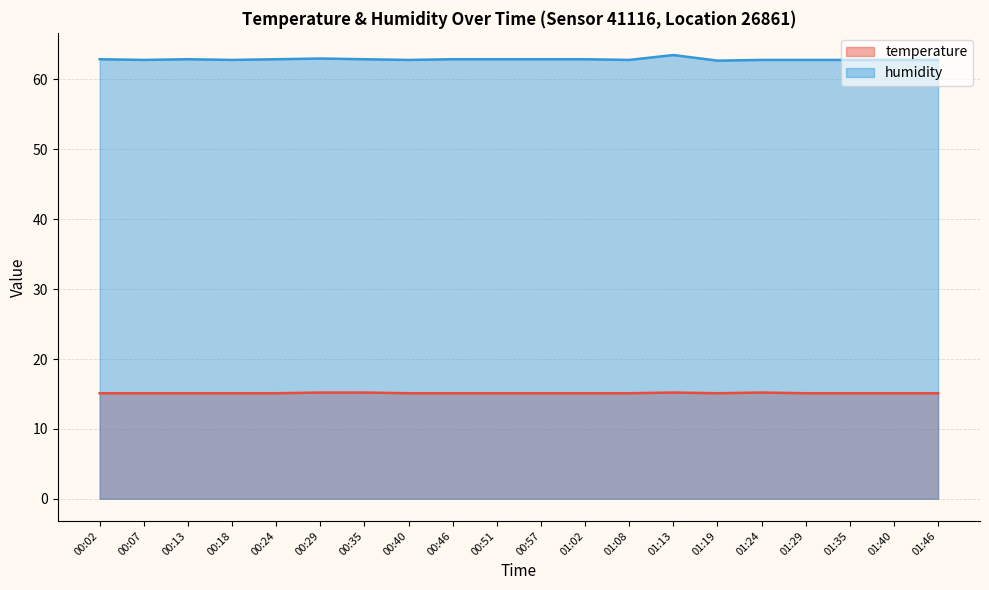

Reading right to left, what are all the values shown in this chart?

temperature: 01:46=15.1	01:40=15.1	01:35=15.1	01:29=15.1	01:24=15.2	01:19=15.1	01:13=15.2	01:08=15.1	01:02=15.1	00:57=15.1	00:51=15.1	00:46=15.1	00:40=15.1	00:35=15.2	00:29=15.2	00:24=15.1	00:18=15.1	00:13=15.1	00:07=15.1	00:02=15.1
humidity: 01:46=62.8	01:40=62.8	01:35=62.8	01:29=62.8	01:24=62.8	01:19=62.7	01:13=63.5	01:08=62.8	01:02=62.9	00:57=62.9	00:51=62.9	00:46=62.9	00:40=62.8	00:35=62.9	00:29=63.0	00:24=62.9	00:18=62.8	00:13=62.9	00:07=62.8	00:02=62.9